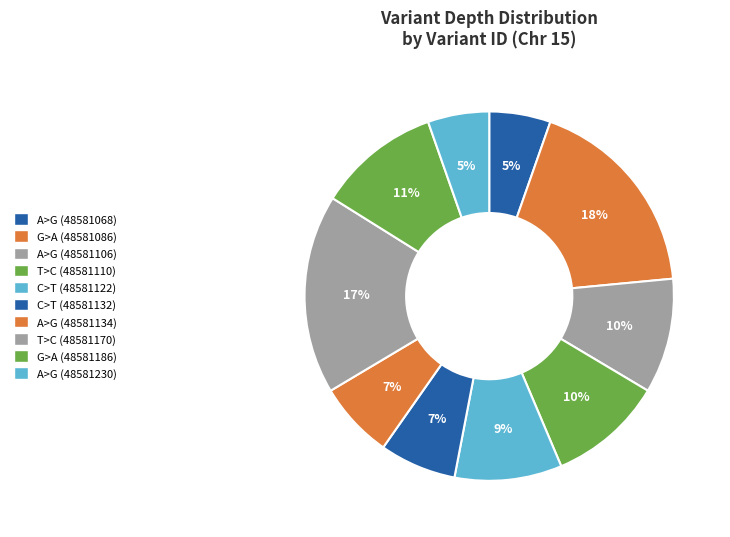

What is the largest slice in the pie chart?

G>A (48581086)